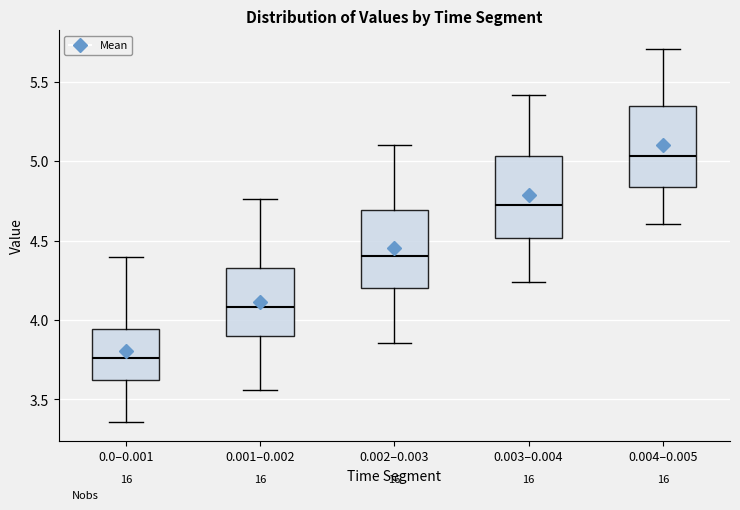

Reading left to right, read every box against the y-axis: the position of its median line, the range the box covers, and the ends of its whiskers. The values are not printed on the chart, so give them approximately, as read against the axis.

0.0–0.001: median 3.75, box 3.60 to 3.95, whiskers 3.35 to 4.40
0.001–0.002: median 4.10, box 3.90 to 4.35, whiskers 3.55 to 4.75
0.002–0.003: median 4.40, box 4.20 to 4.70, whiskers 3.85 to 5.10
0.003–0.004: median 4.70, box 4.50 to 5.05, whiskers 4.25 to 5.40
0.004–0.005: median 5.05, box 4.85 to 5.35, whiskers 4.60 to 5.70